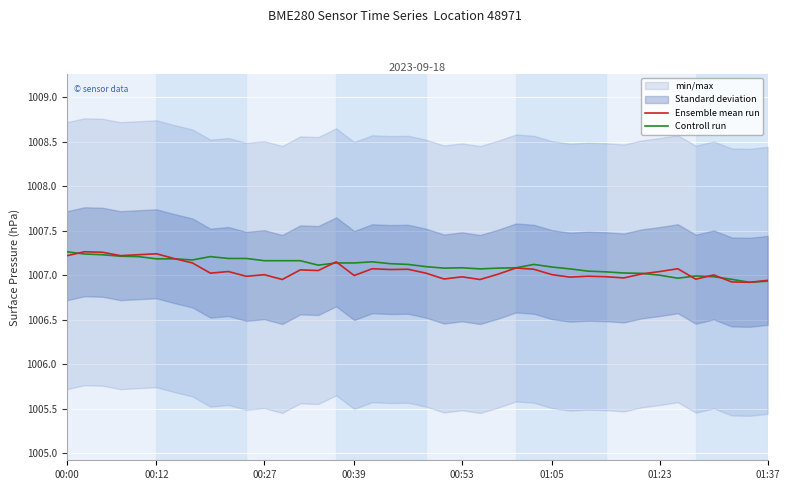

How many data points in Controll run are less than 1007?

7